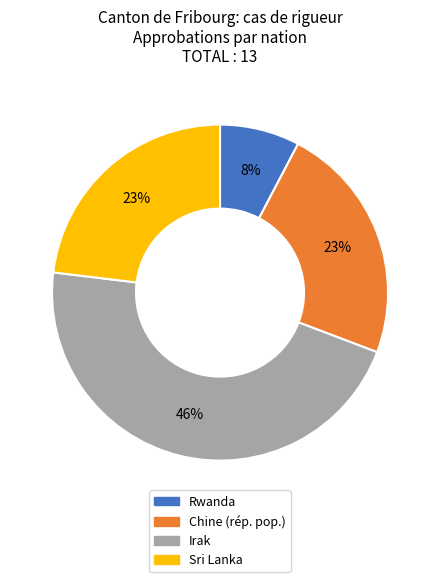

What percentage is the Chine (rép. pop.) slice, to the nearest percent?

23%